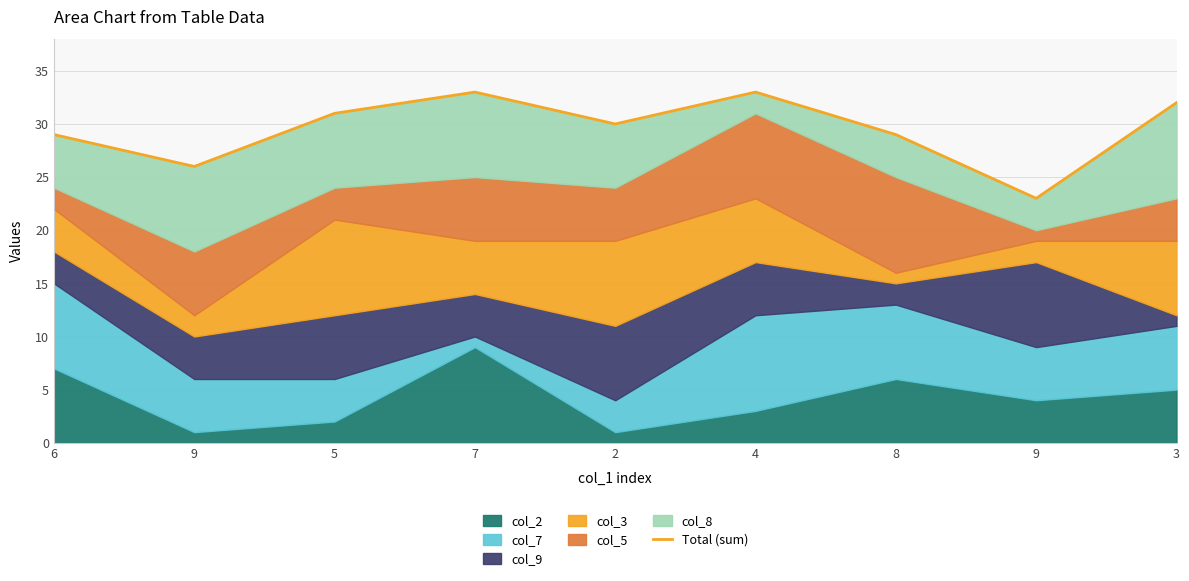

What is the maximum value shown in the chart?

33